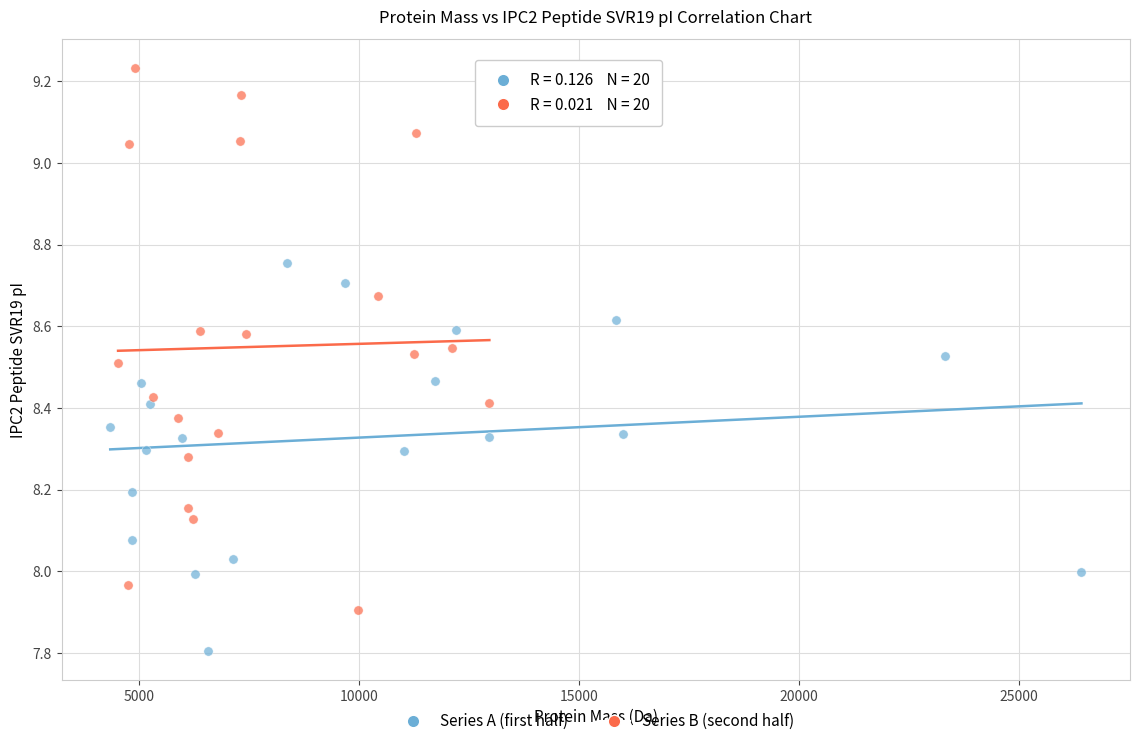

Which series has the widest spread of Y values?

Series B (second half)